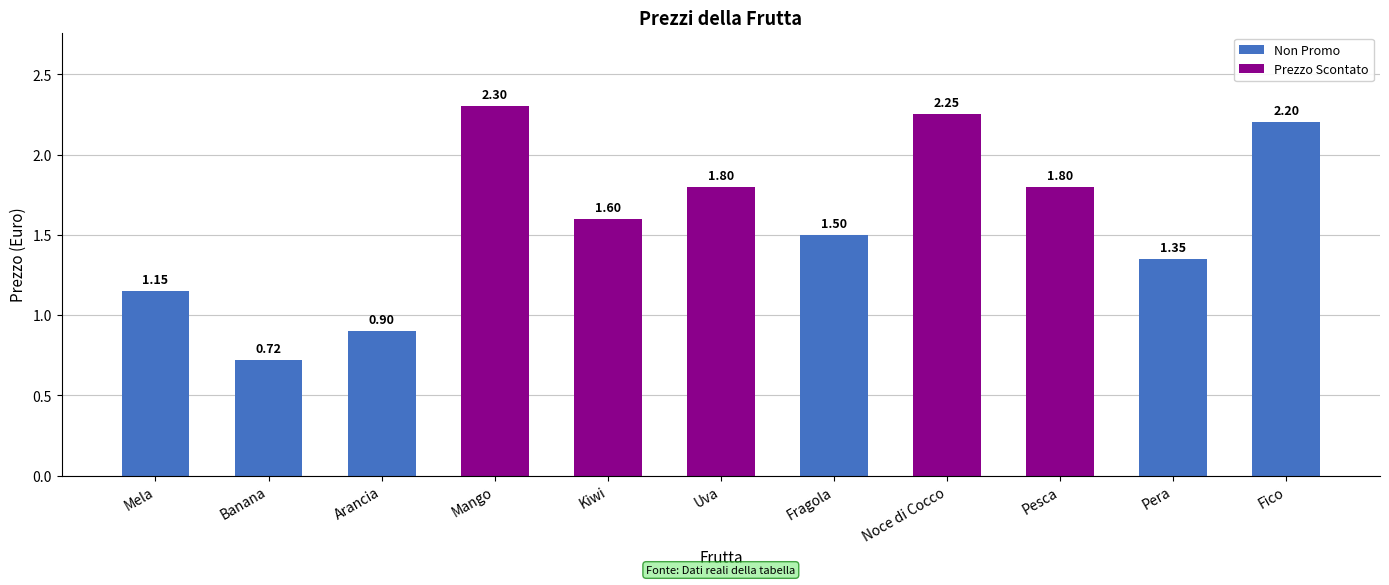

What is the label of the 11th bar from the left?

Fico